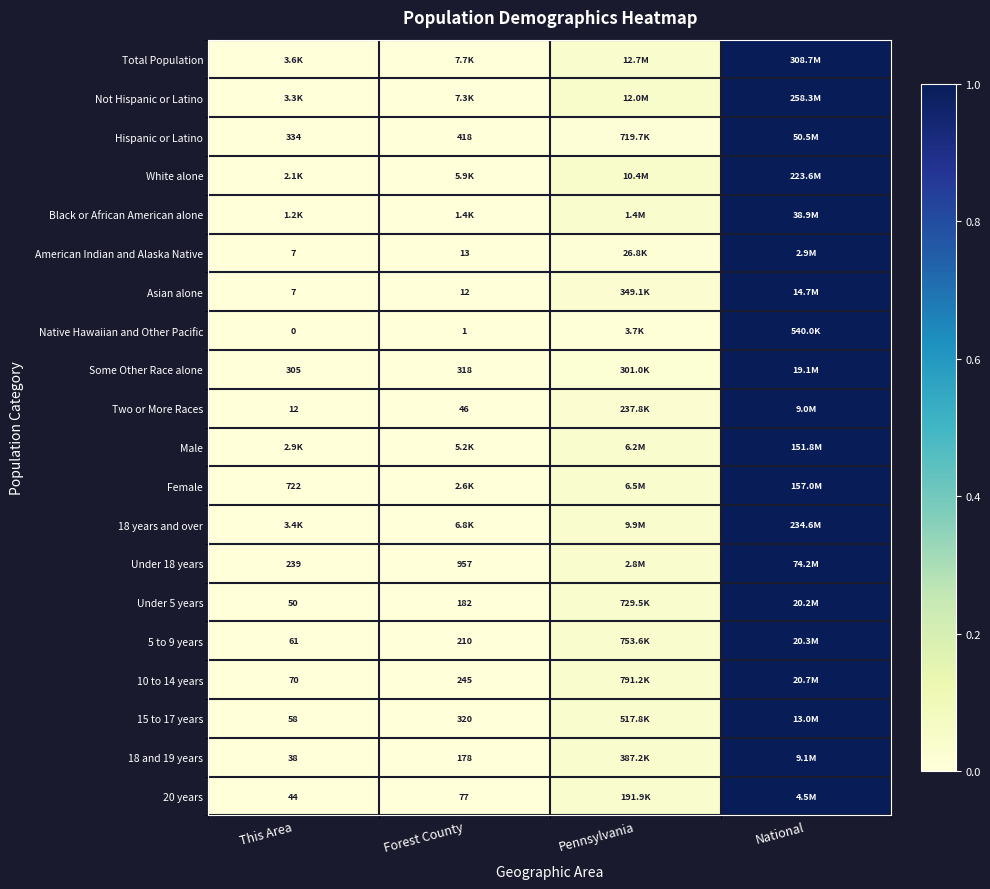

At how many categories does at least one series exceed 0?

3